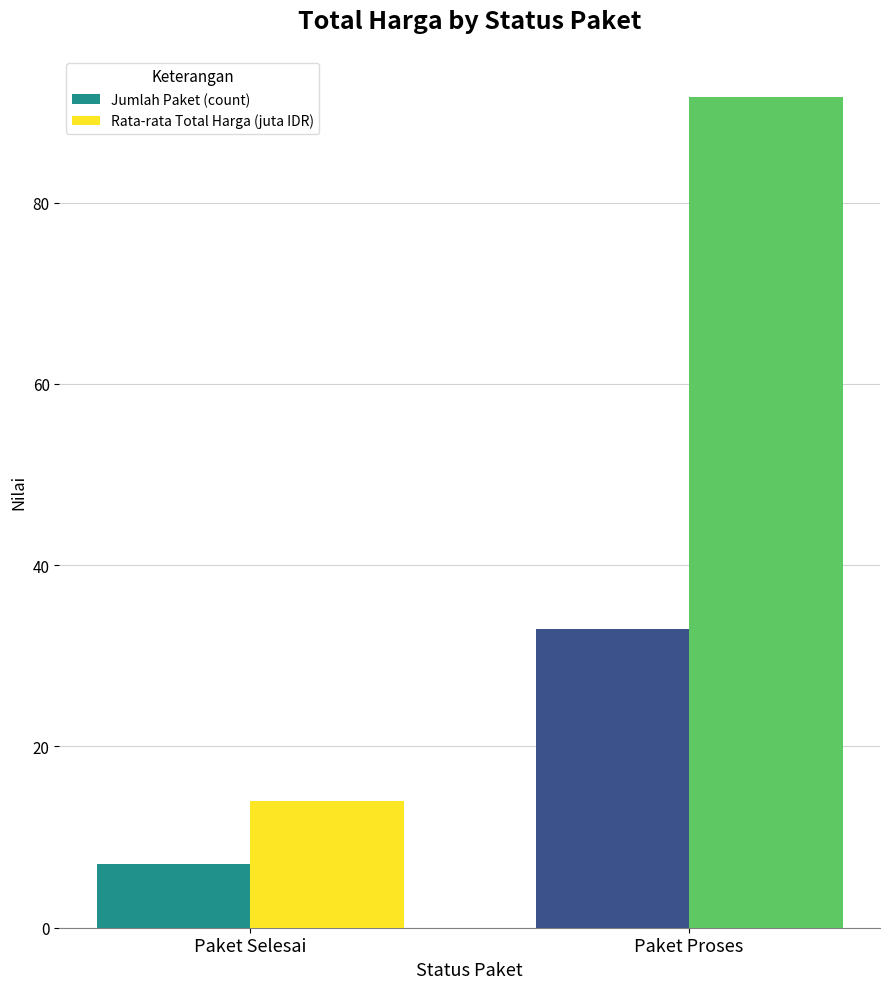

What is the spread (max minus min) of values at Paket Selesai?

7.0